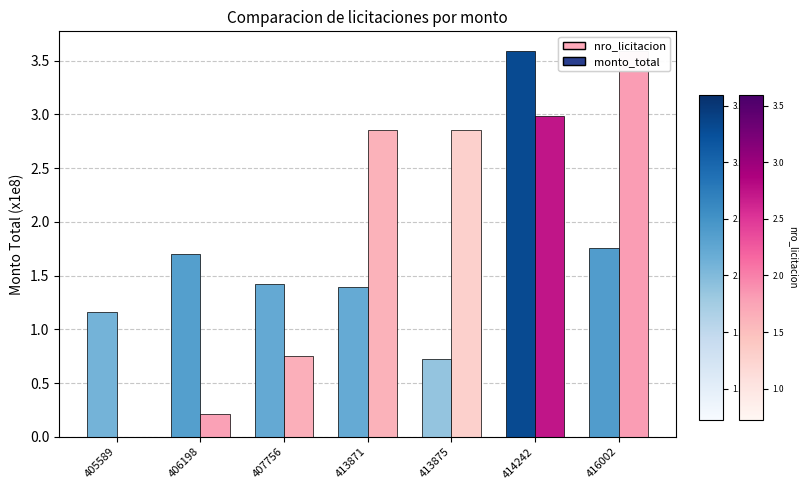

What is the total value across all series at 413875?

3.6